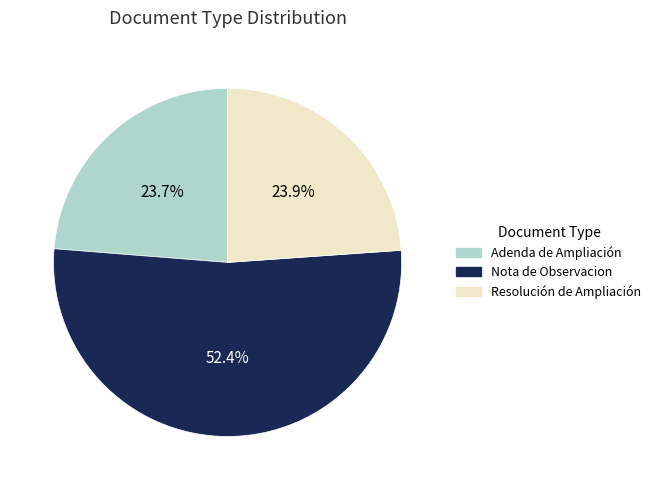

What is the largest slice in the pie chart?

Nota de Observacion